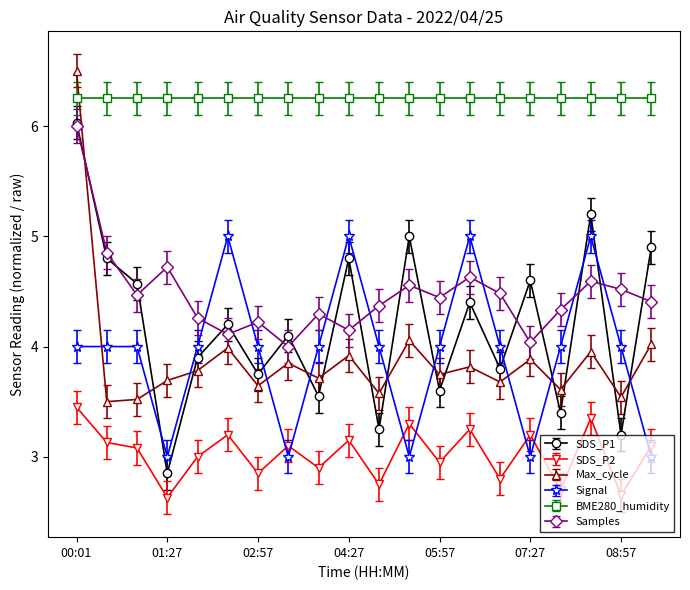

Which series has the largest total across all categories?

BME280_humidity